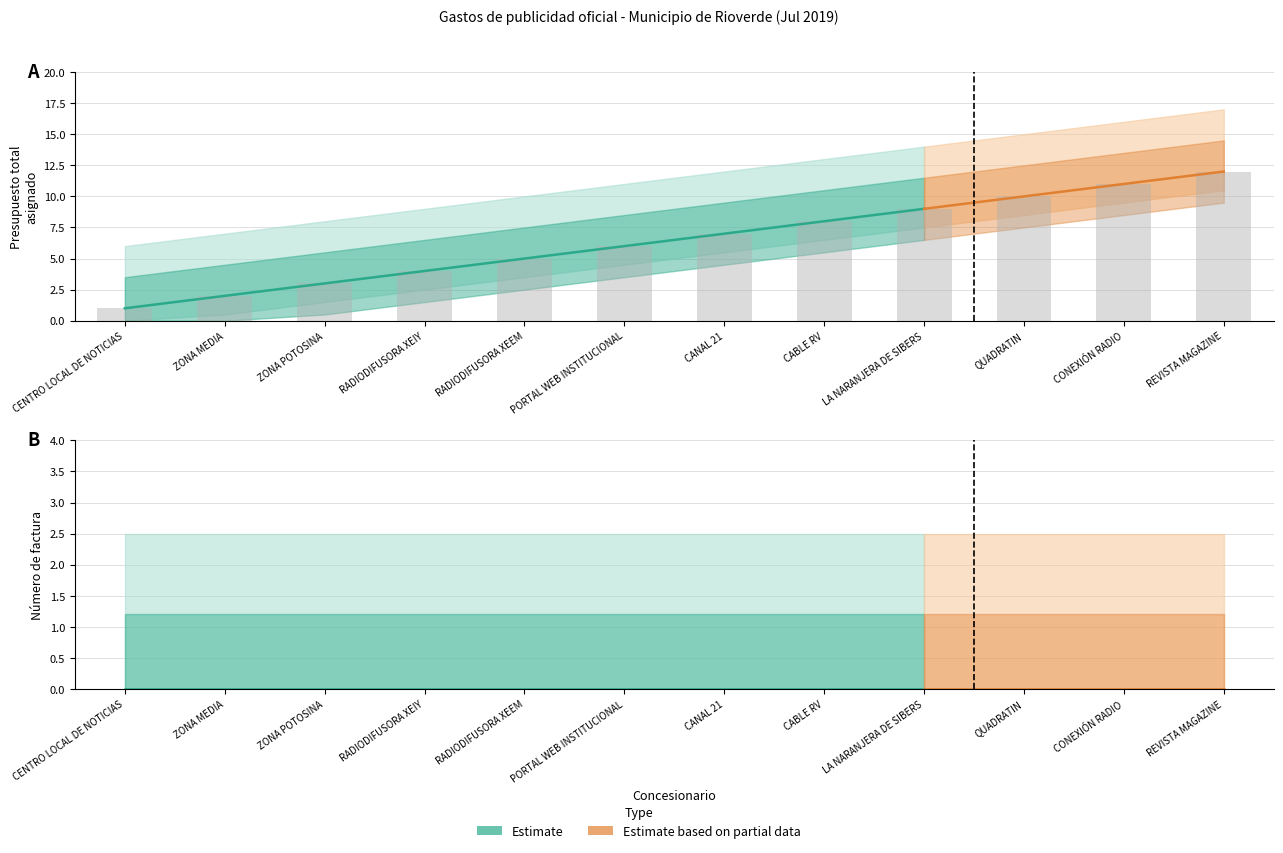

Is it true that the value at REVISTA MAGAZINE is 12?

True